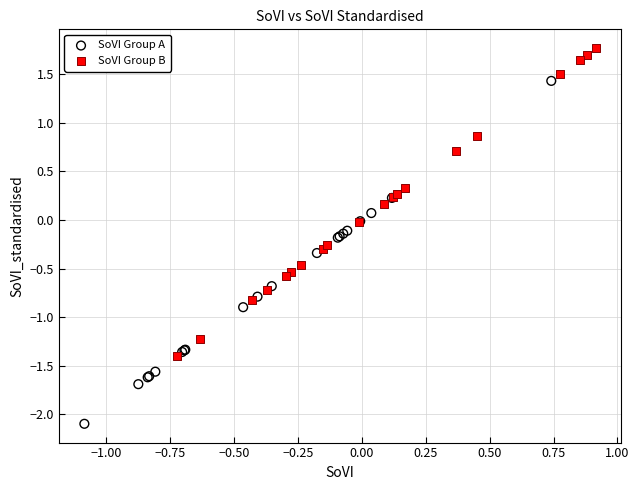

Which series reaches the maximum Y coordinate?

SoVI Group B